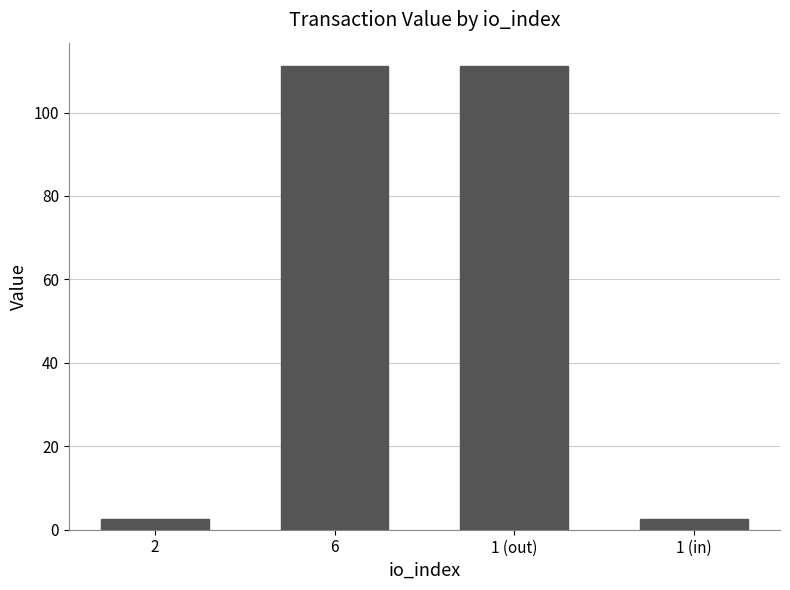

How many values exceed 111?

2